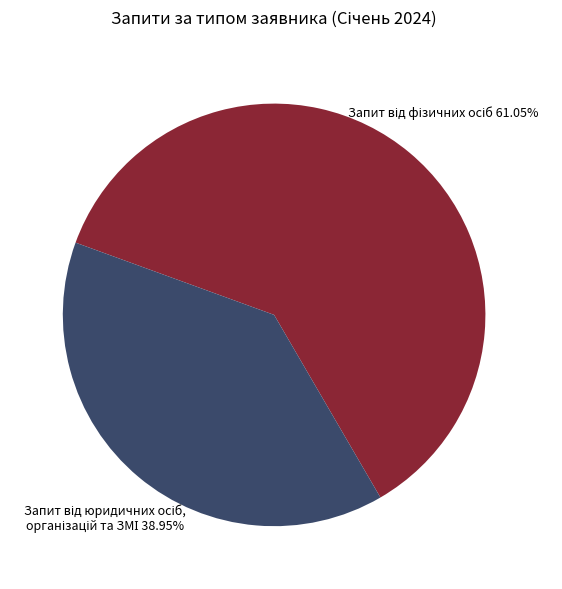

Is there any slice that represents more than half of the pie?

Yes